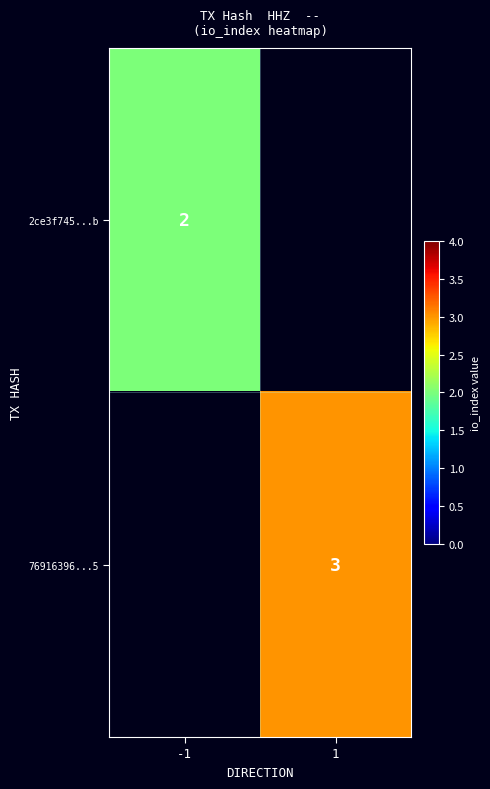

The 76916396...5 series shows 3 at 1. True or false?

True